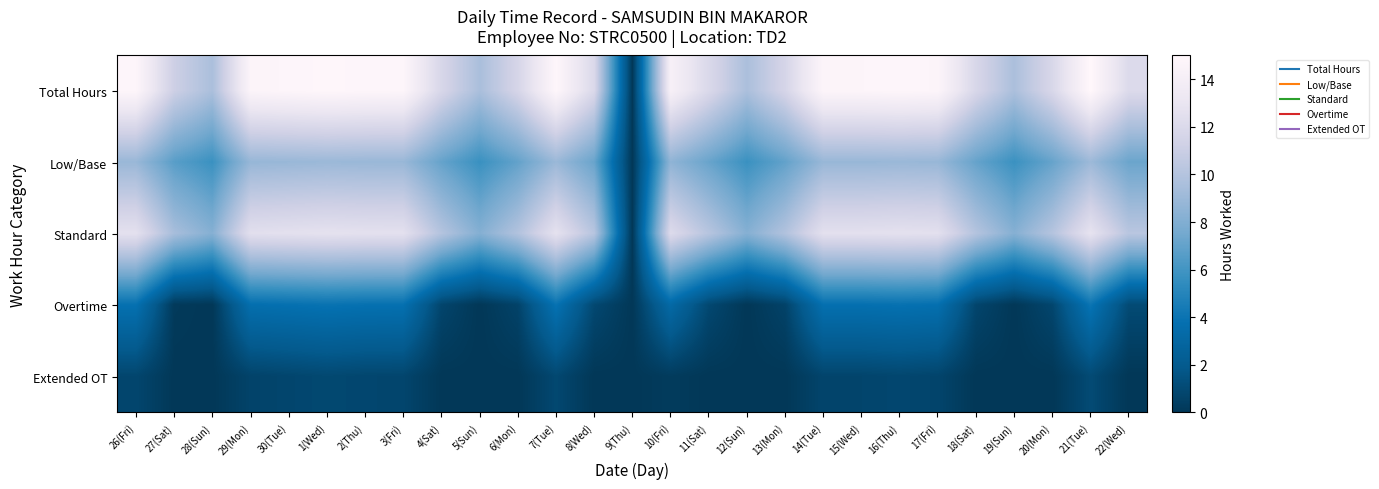

Count the number of categories in the chart.

27